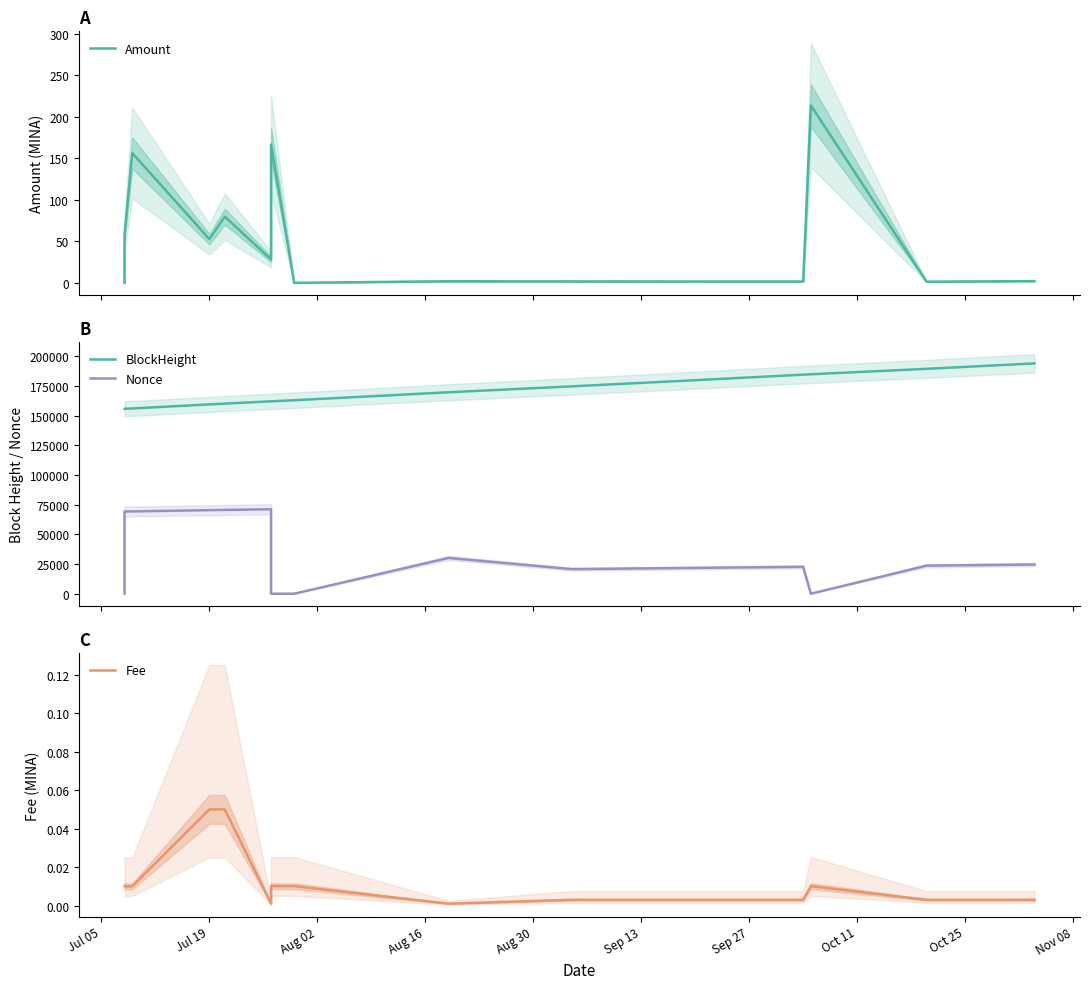

The value of Amount at Jul 19 is 17.2. True or false?

False